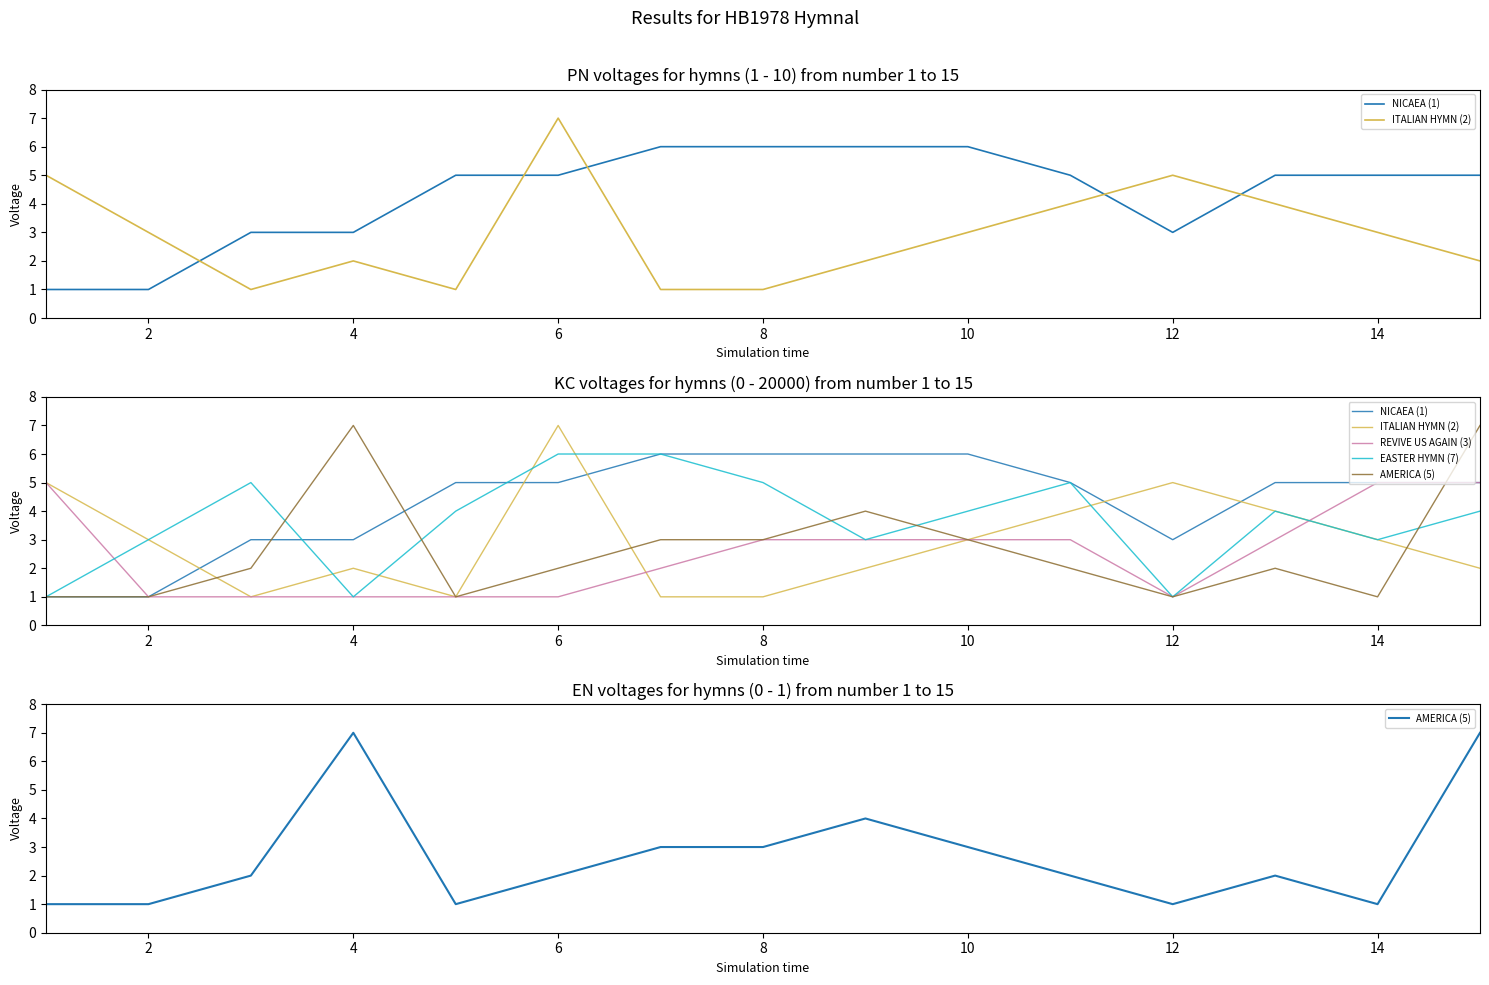

True or false: REVIVE US AGAIN (3) and NICAEA (1) cross at least once.

False